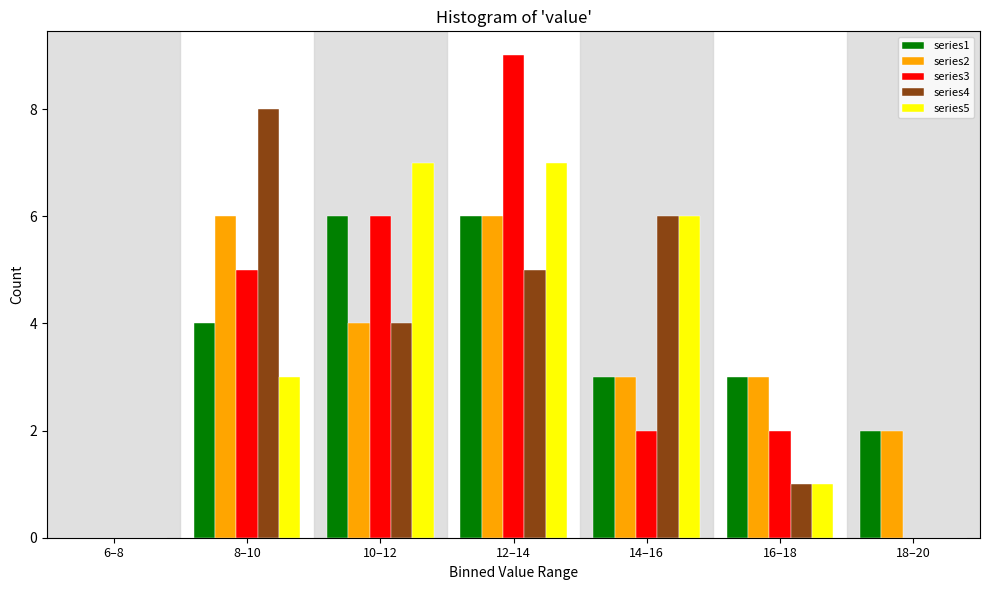

Between 12–14 and 14–16, which series saw the biggest shift?

series3